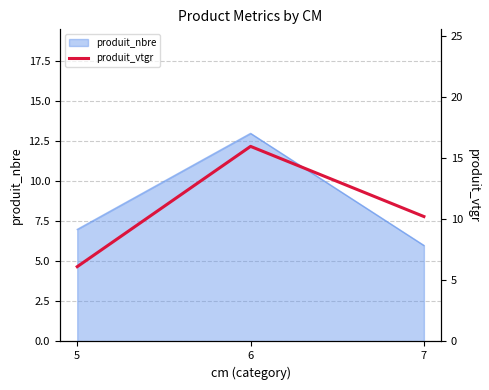

List the labels in order of value, smallest first.

5, 7, 6